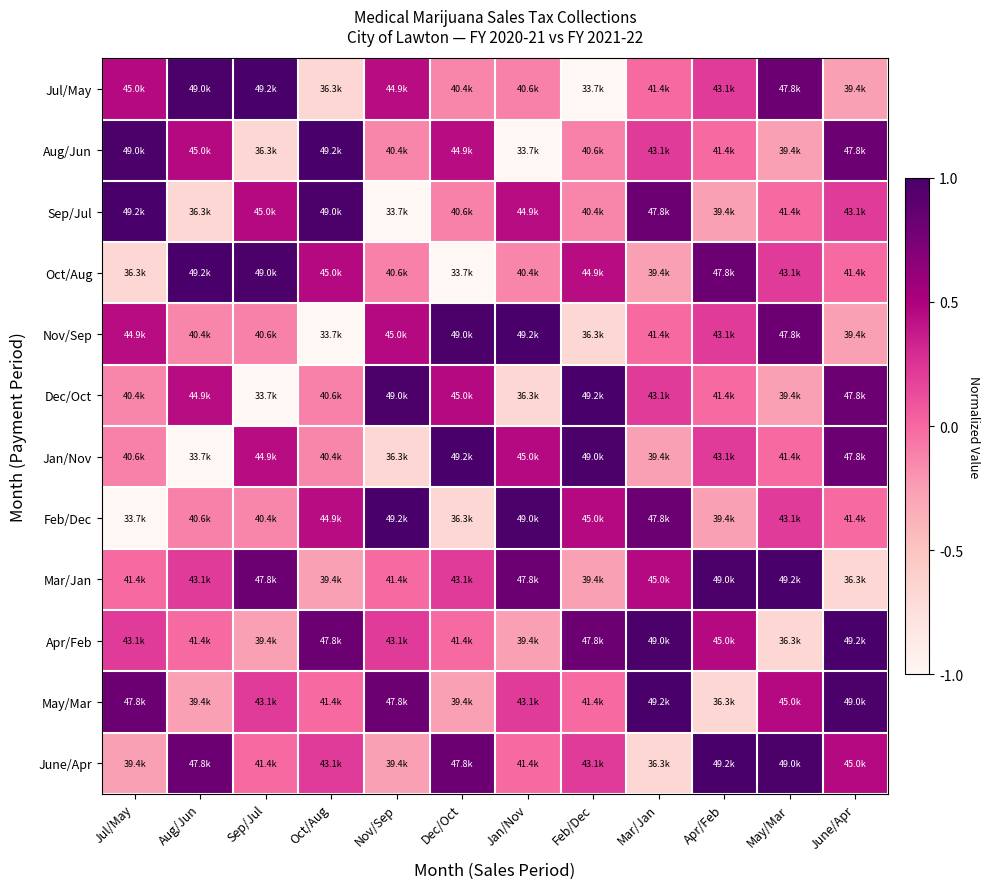

What is the greatest value displayed?

1.0